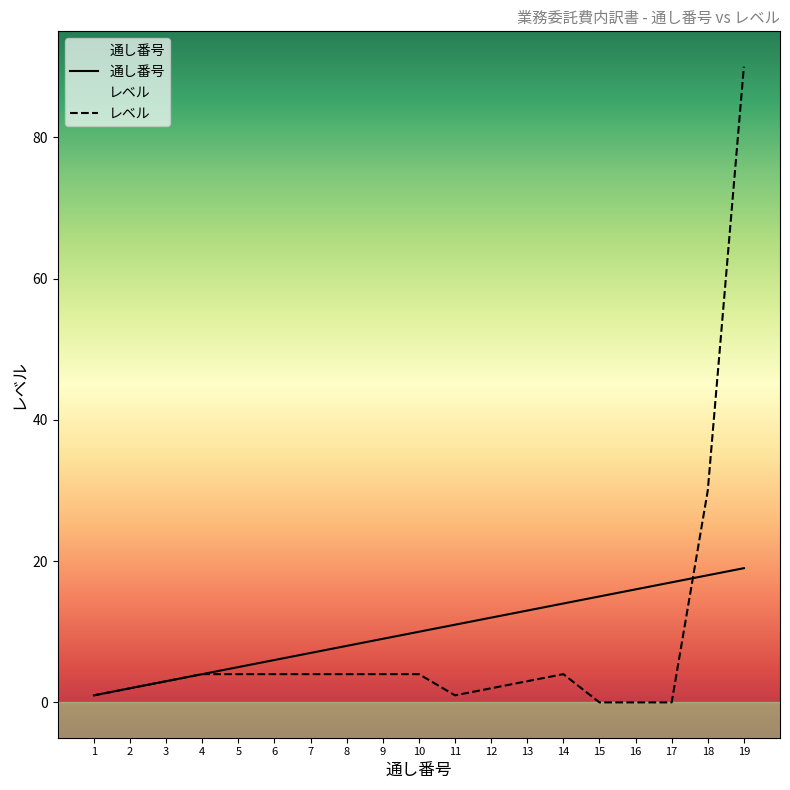

What is the difference between the highest and lowest values at 14?

10